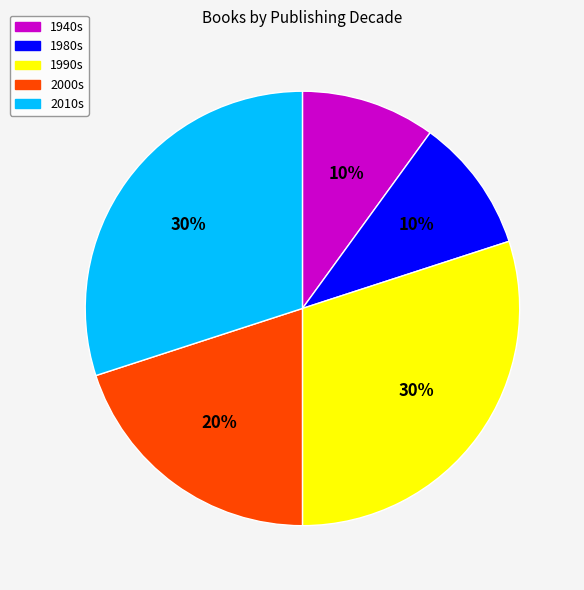

Does any single category account for the majority?

No